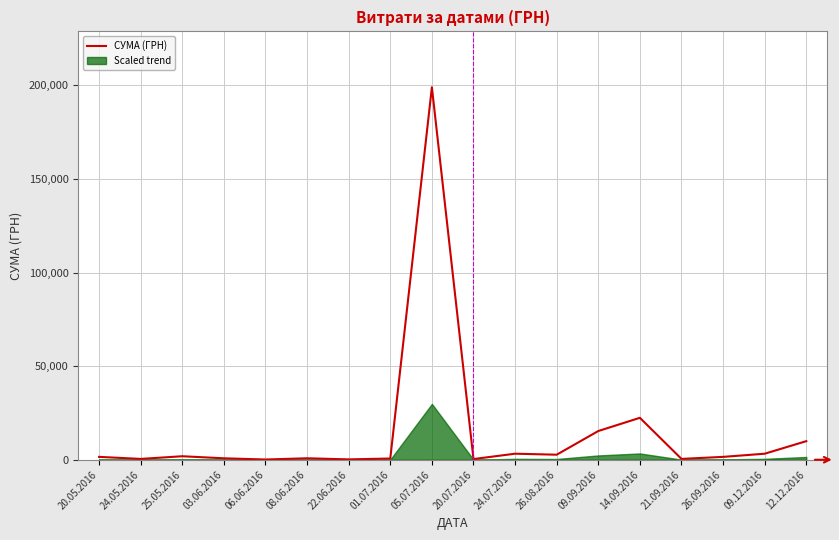

How many values exceed 1535?

8